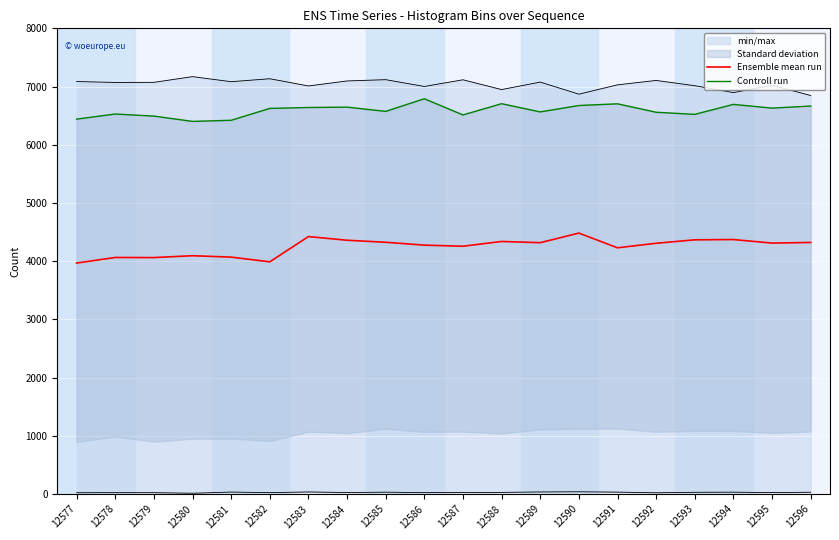

What is the difference between the second highest and minimum values in the Ensemble mean run series?

455